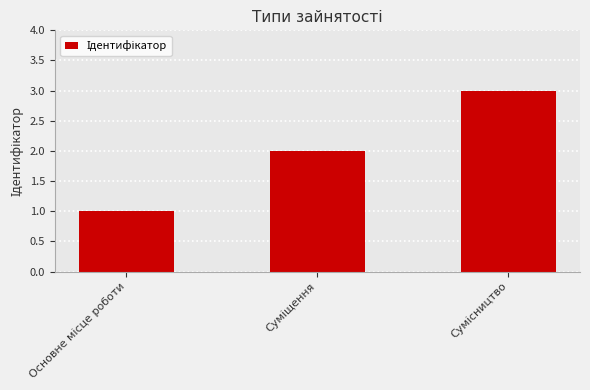

How many bars are there in total?

3